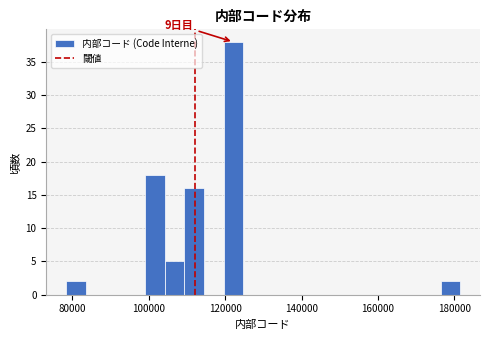

Read against the x-axis, roughly where is the centre of the tallest bar?

122000